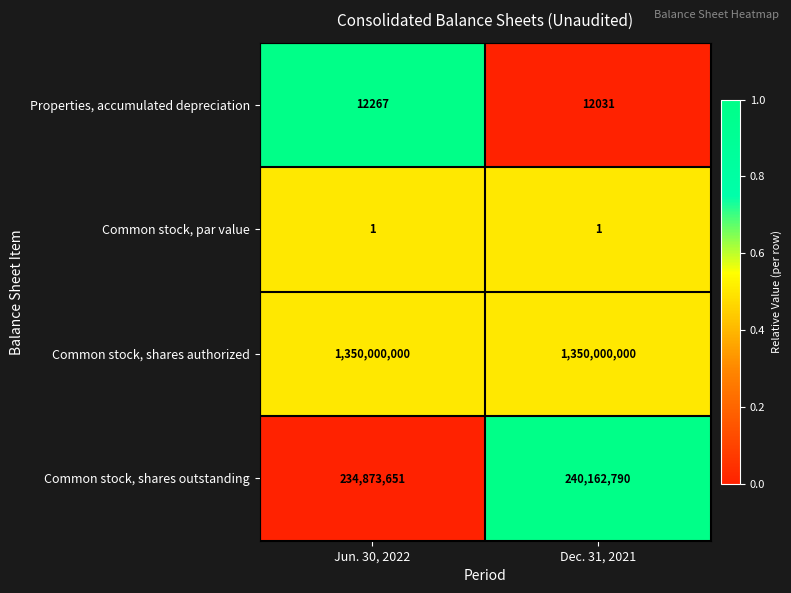

List the series in order of their peak value, highest first.

Common stock, shares authorized, Common stock, shares outstanding, Properties, accumulated depreciation, Common stock, par value